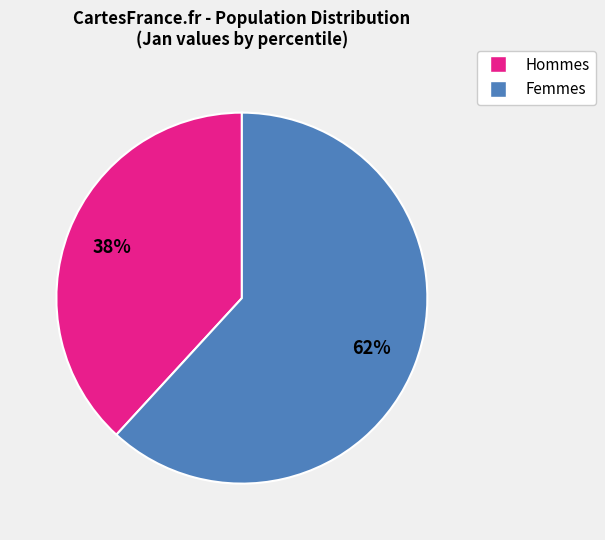

Is there any slice that represents more than half of the pie?

Yes